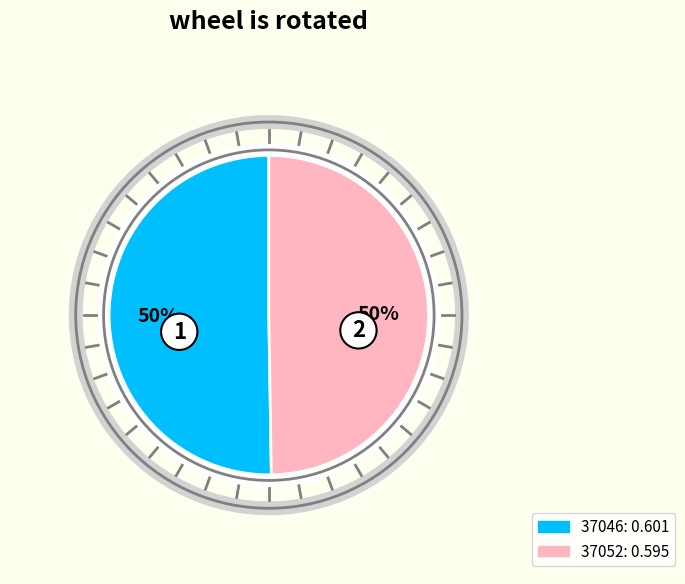

What is the largest slice in the pie chart?

37046